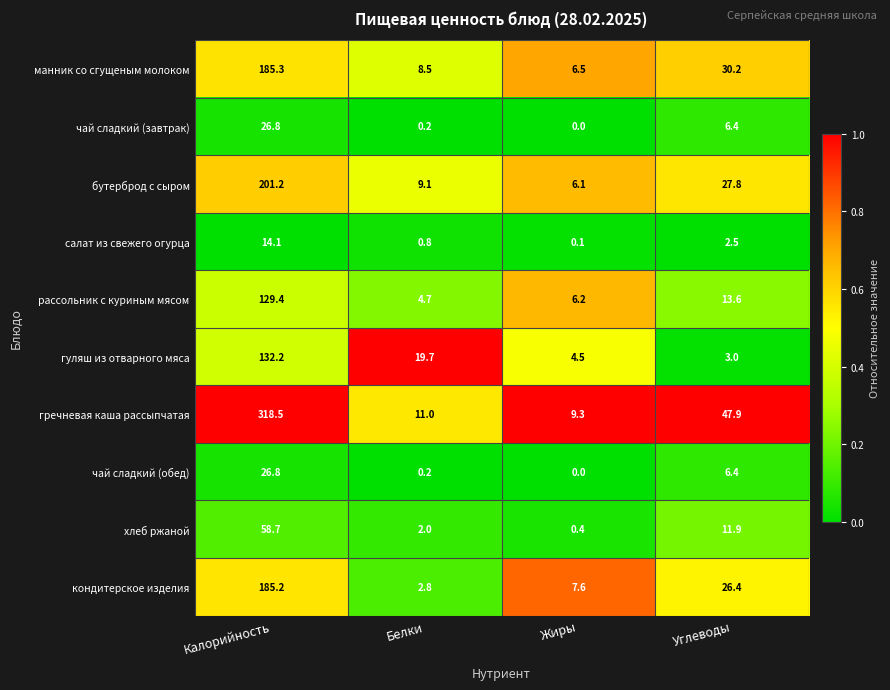

Which series has the largest total across all categories?

гречневая каша рассыпчатая